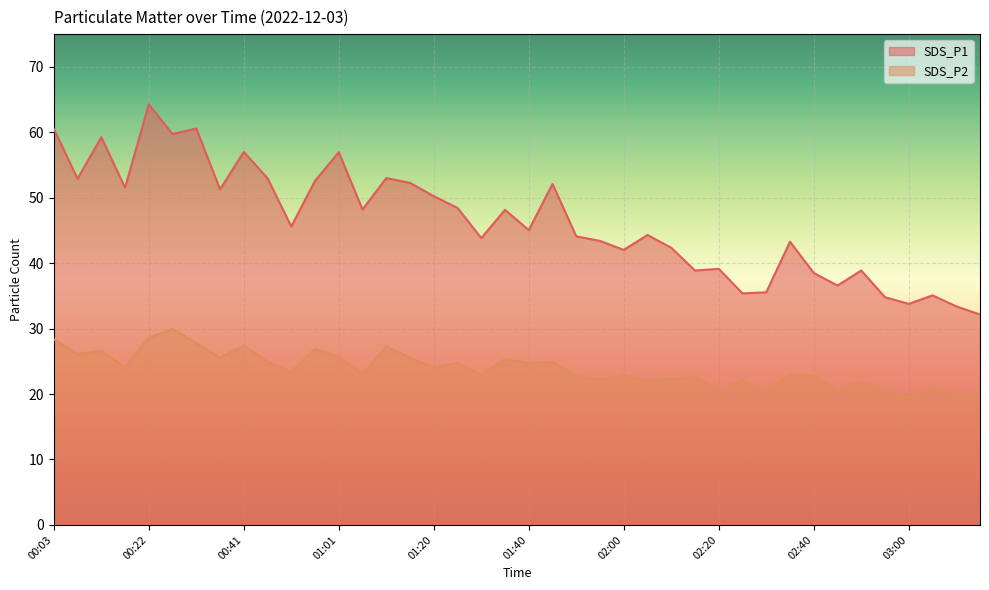

Where is the first local maximum for SDS_P1?

00:12